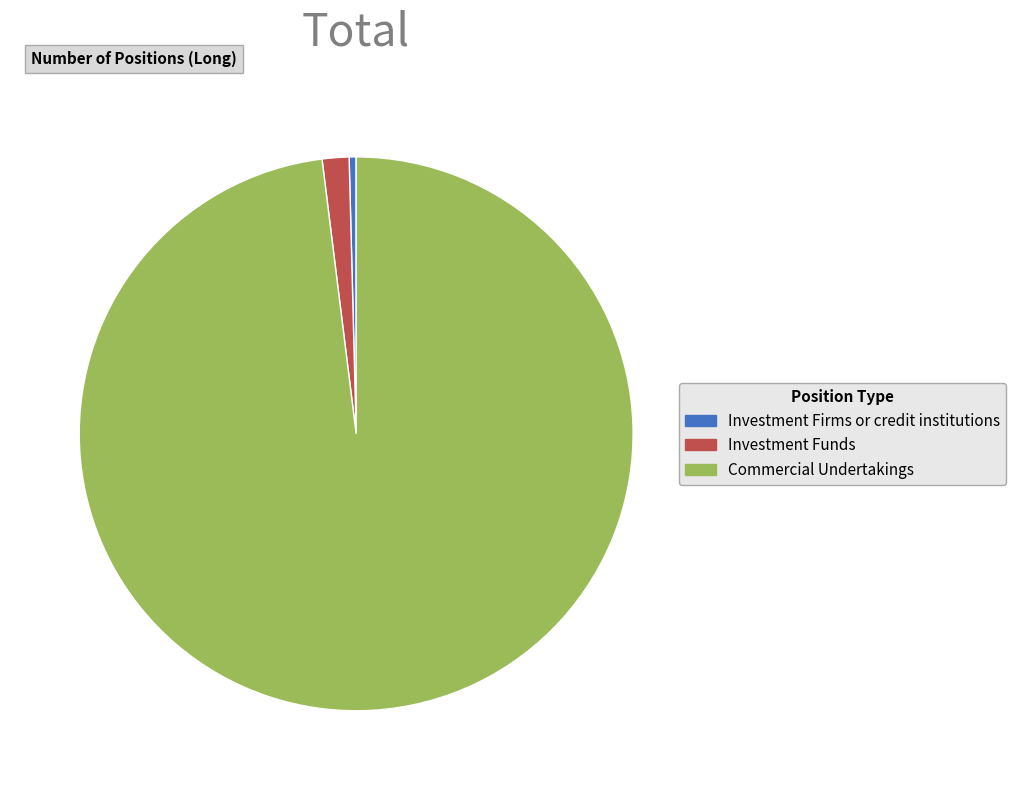

What is the ratio of the value at Investment Funds to the value at Investment Firms or credit institutions?

3.8